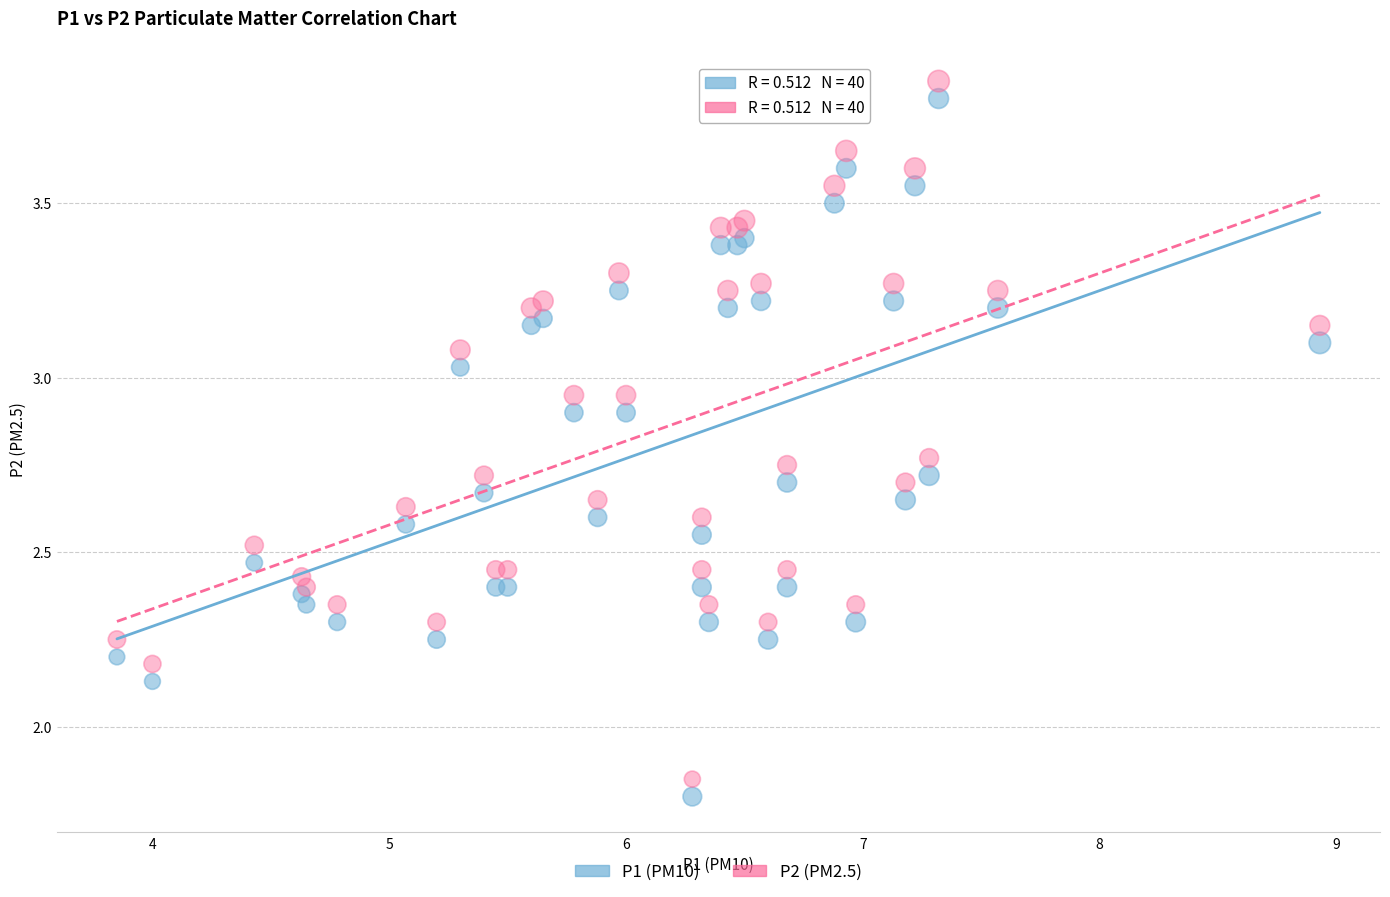

What is the X range (max minus min) for the scatter plot?

5.1